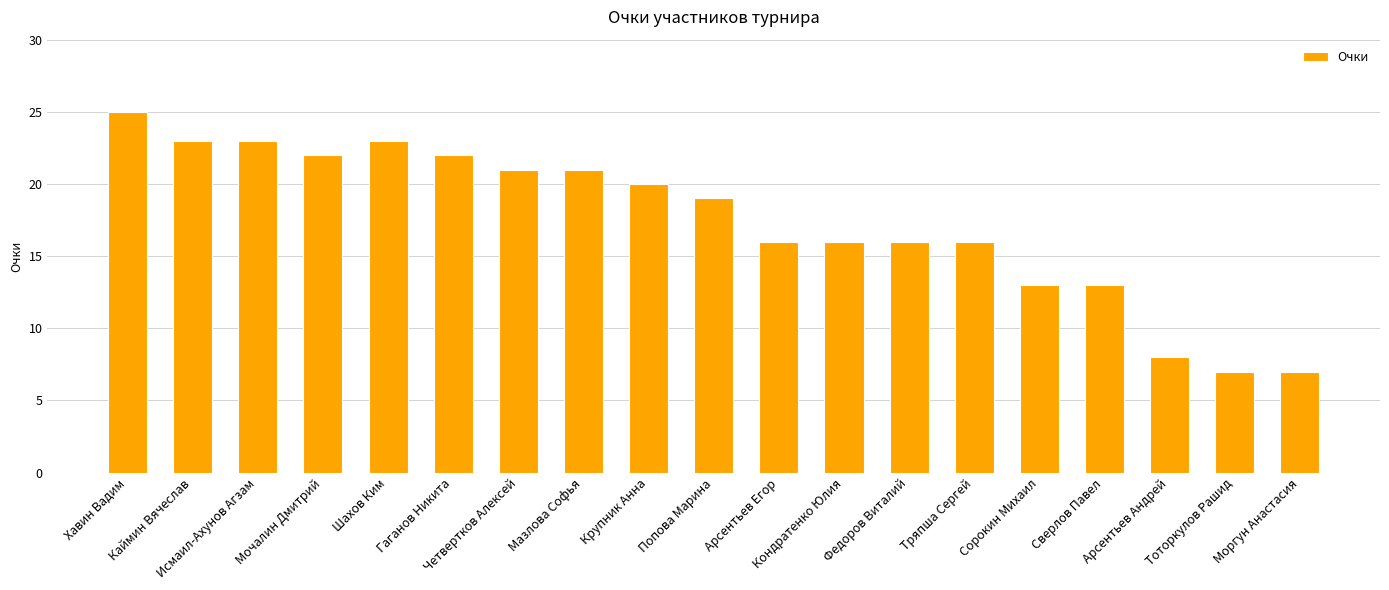

What value does the data have at Федоров Виталий, to the nearest 5?

15